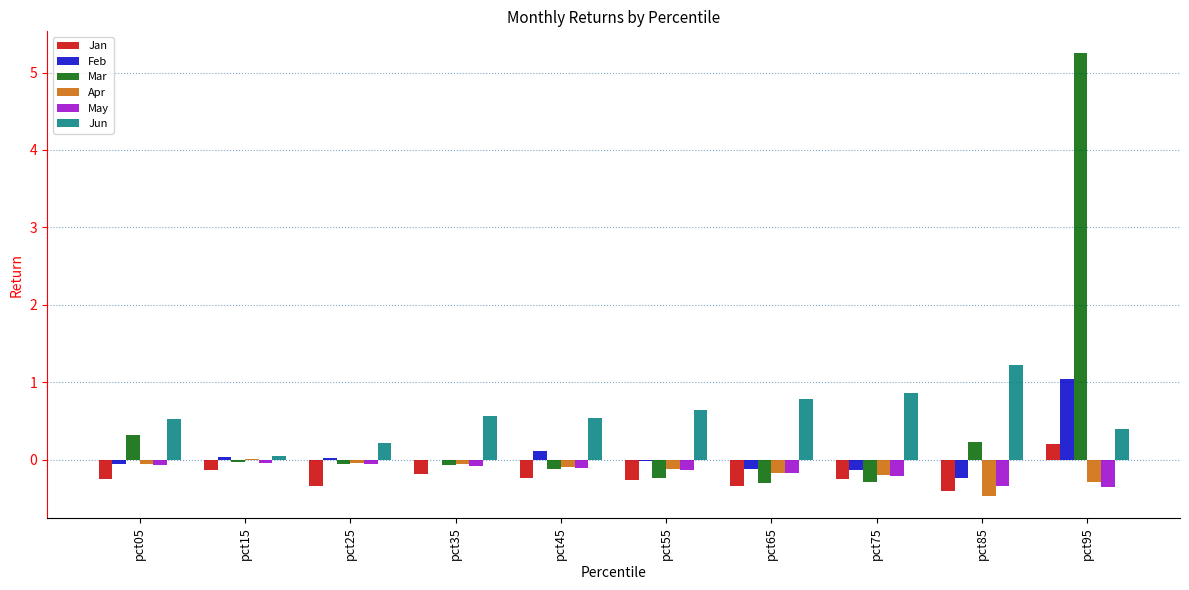

Which category has the highest value across all series?

pct95